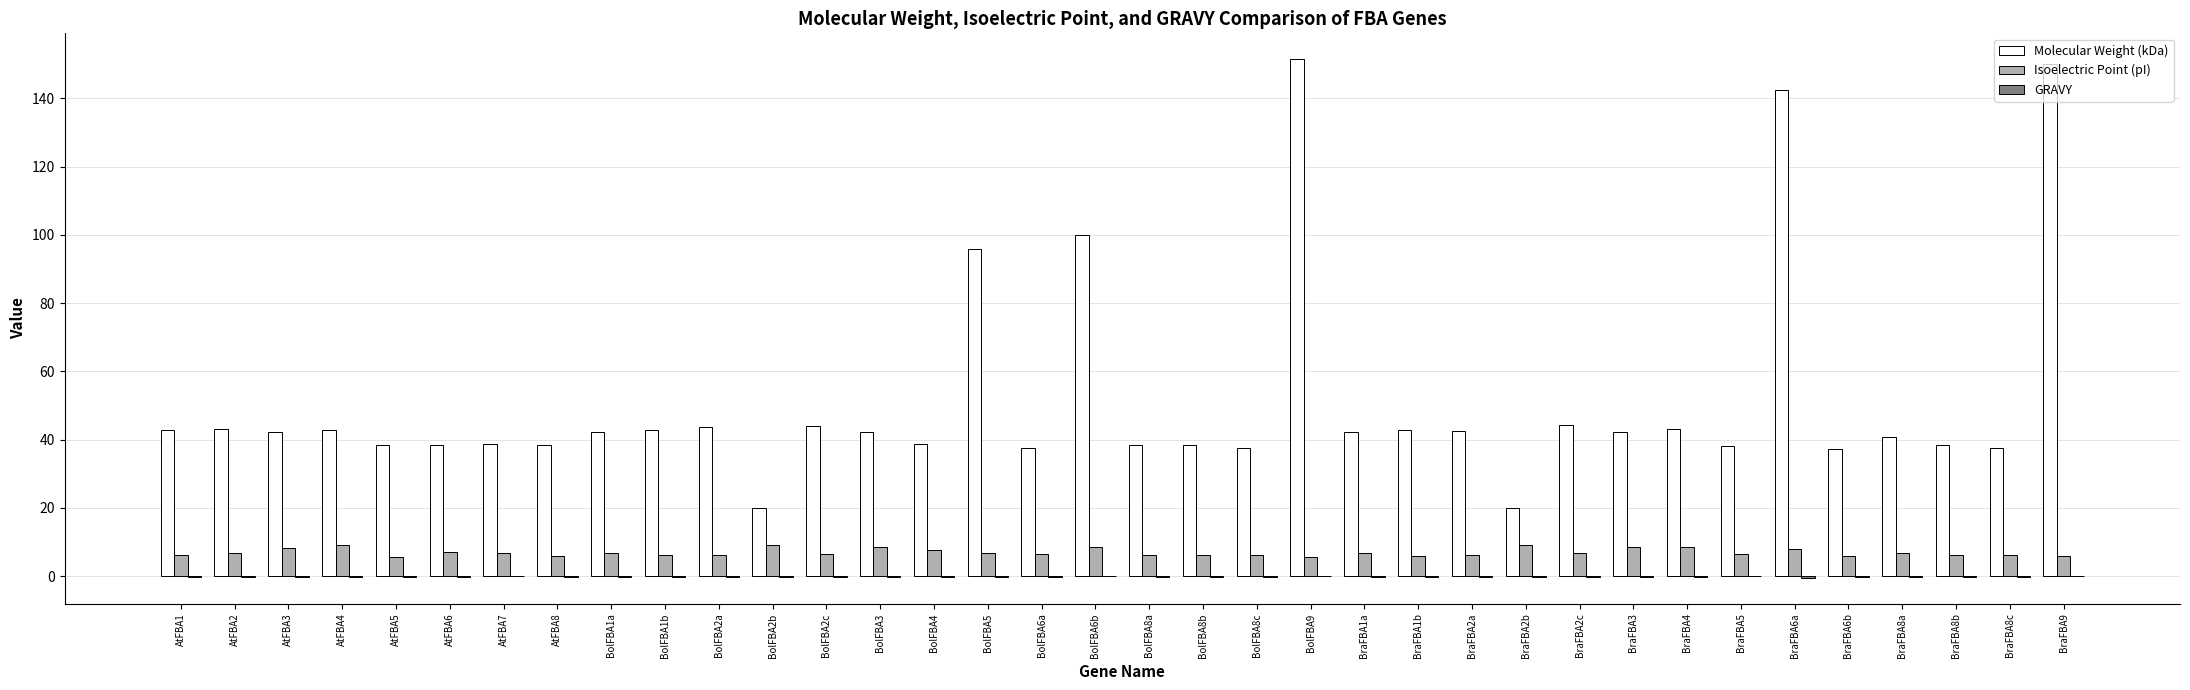

Which series has the largest total across all categories?

Molecular Weight (kDa)